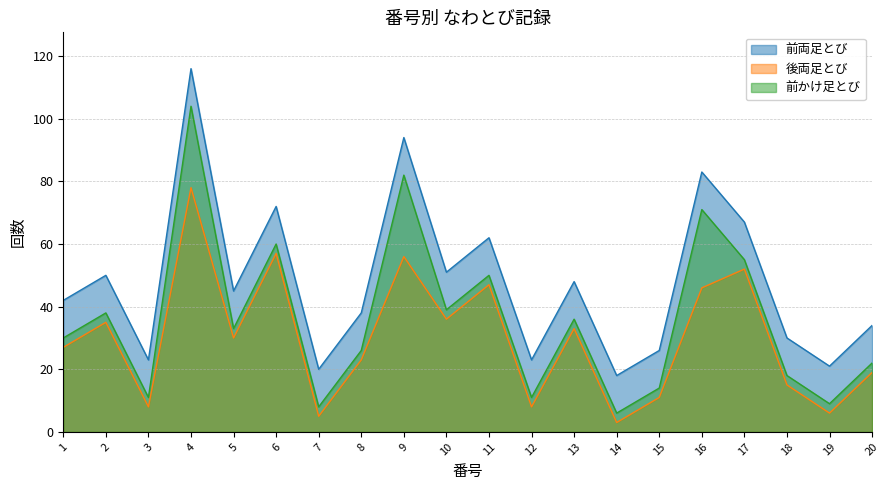

True or false: 前かけ足とび and 前両足とび cross at least once.

False